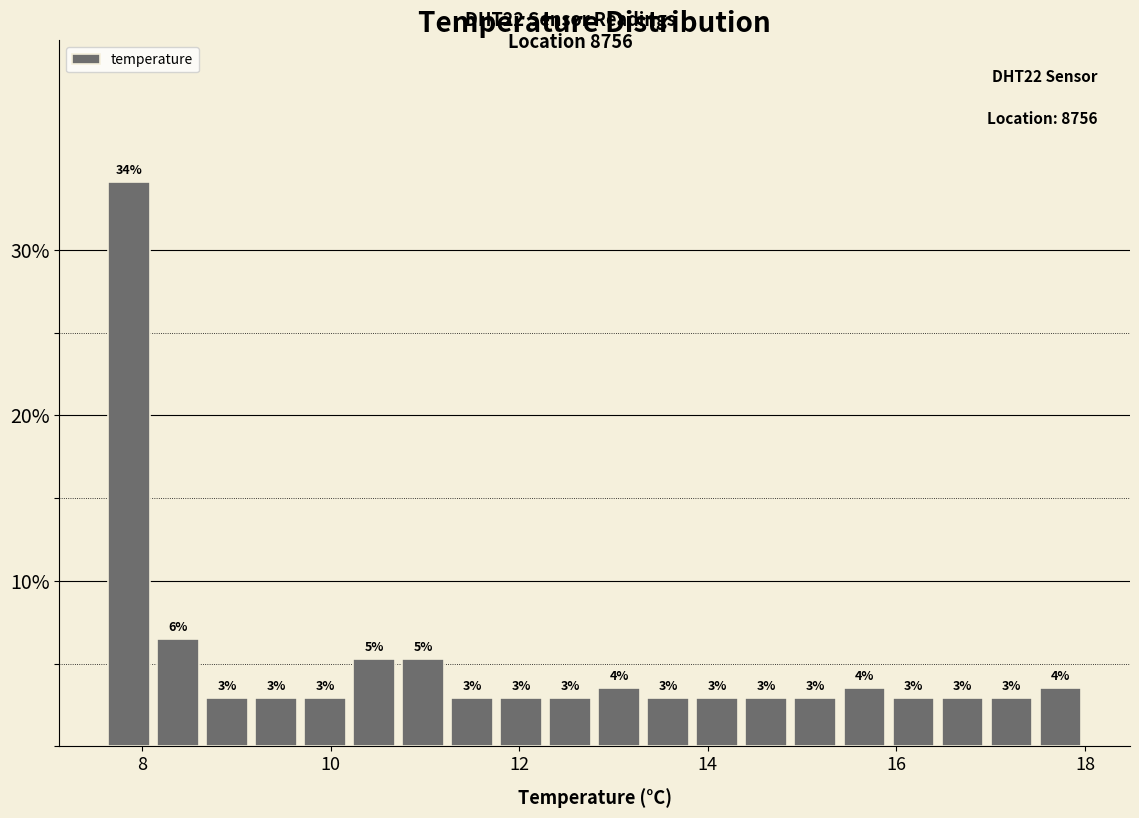

Read against the x-axis, roughly where is the centre of the tallest bar?

7.8